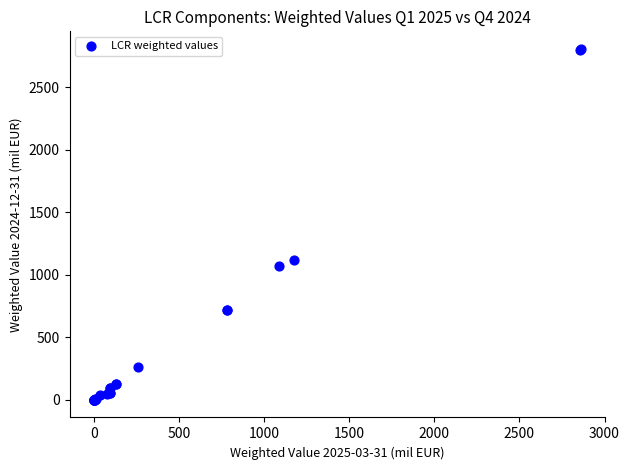

What Y value in the scatter plot is closest to 1403?

1121.6